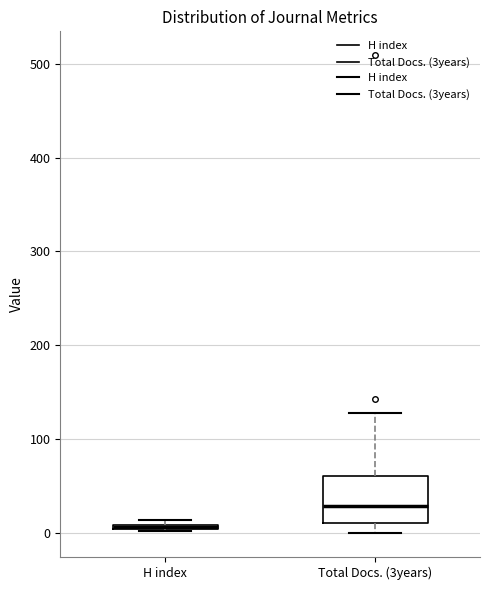

Where does the median line of the box for Total Docs. (3years) sit on the y-axis? The values are not printed on the chart, so give them approximately, as read against the axis.

30